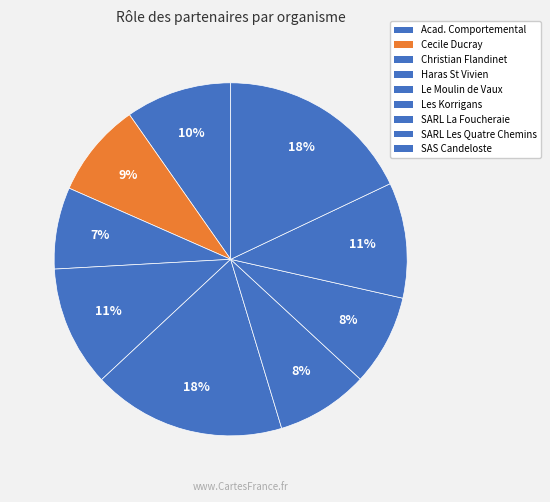

Count the number of slices in the pie.

9